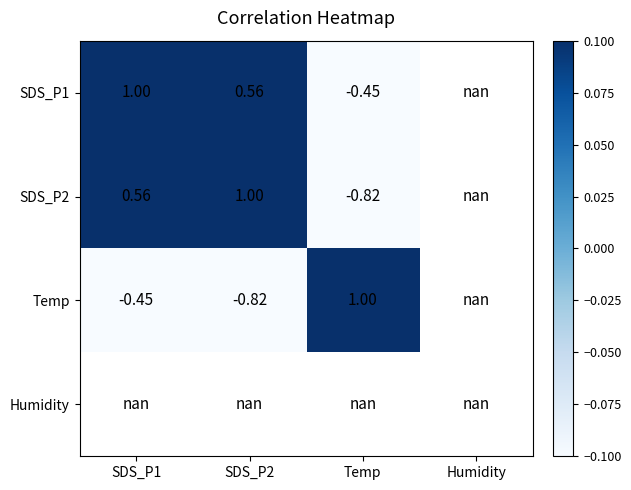

The SDS_P2 series shows 1.8 at SDS_P2. True or false?

False